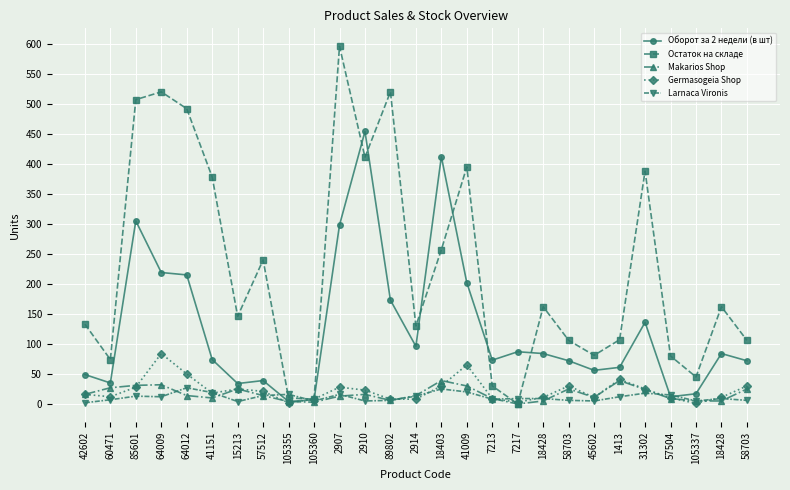

How many values in the Makarios Shop series are below 14?

12